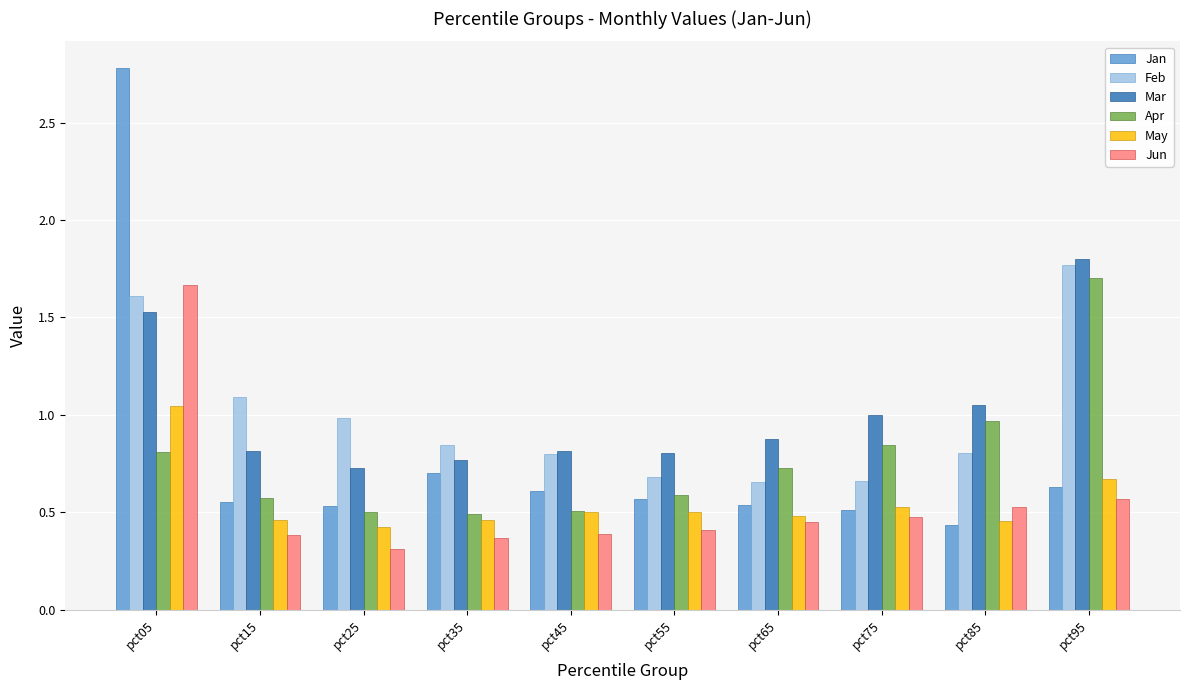

At which category is the sum across all series the highest?

pct05